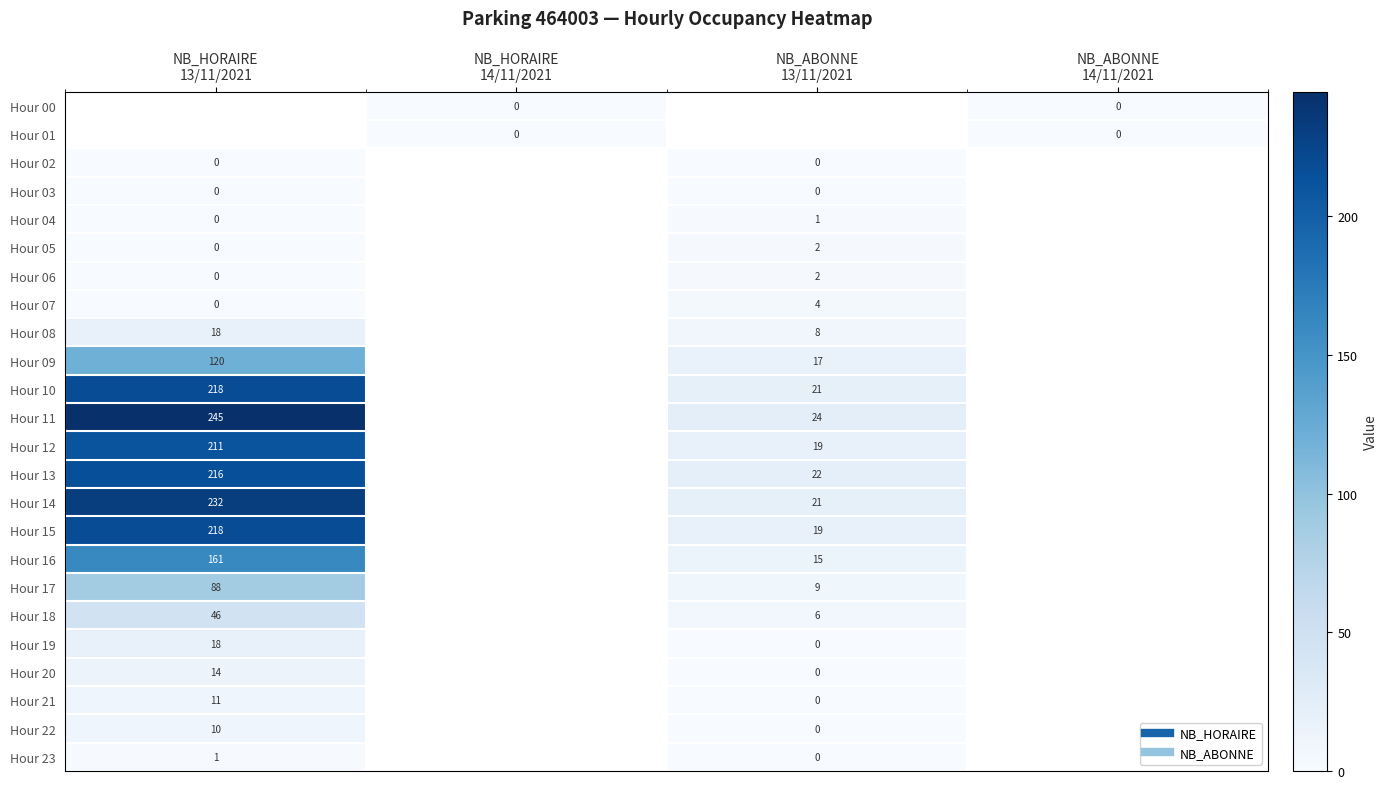

What is the difference between the maximum and minimum values in the Hour 06 series?

2.0